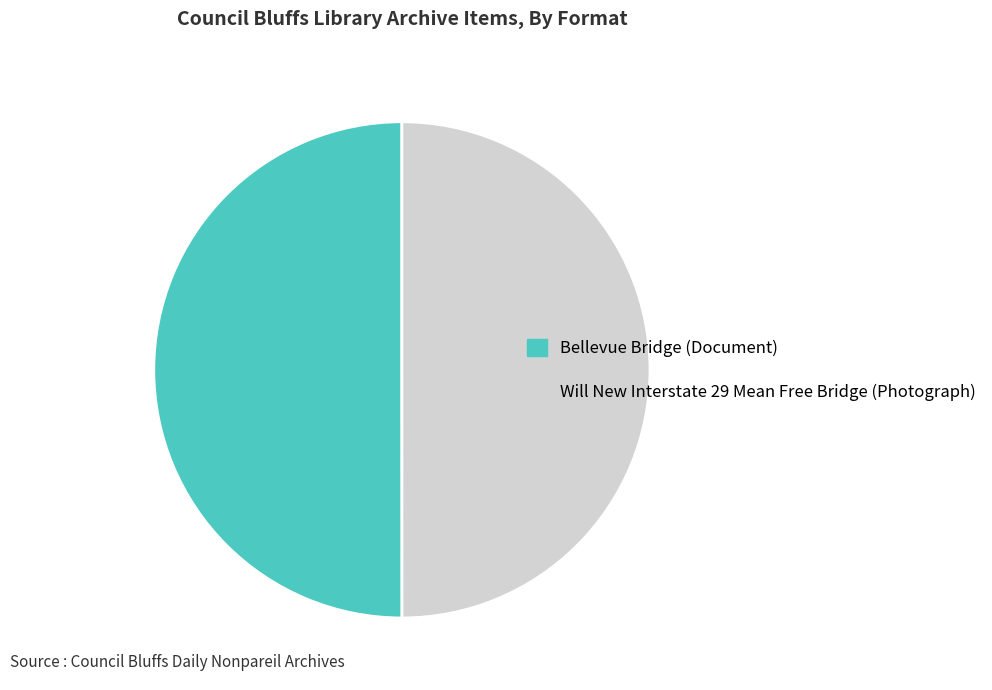

Approximately how many times larger is the value at Will New Interstate 29 Mean Free Bridge (Photograph) compared to Bellevue Bridge (Document)?

1.0